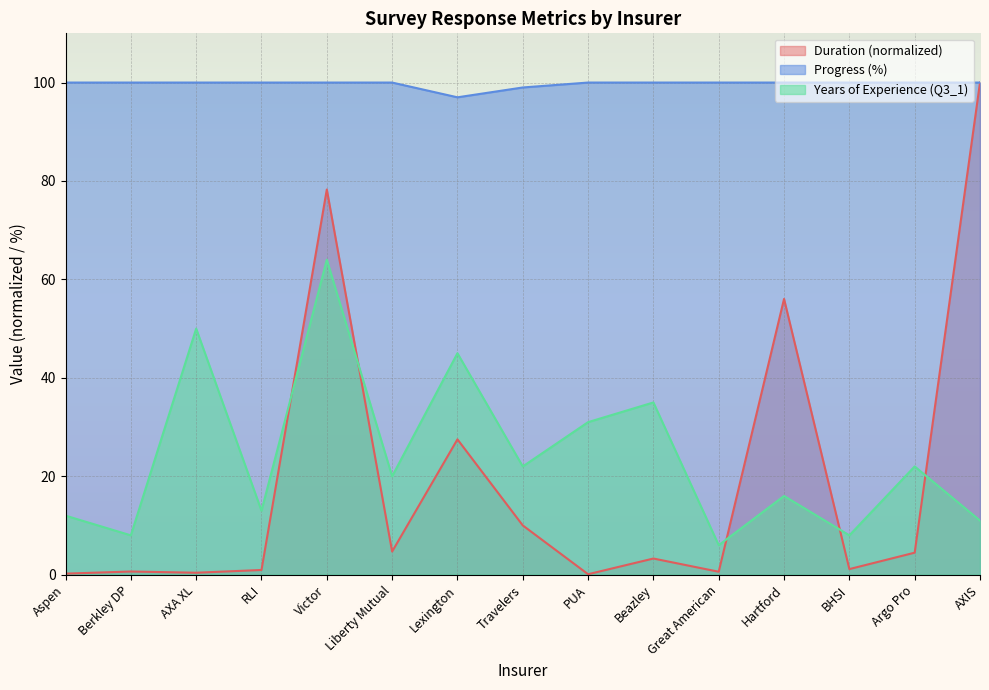

Rank the categories by Duration (in seconds) value from highest to lowest.

AXIS, Victor, Hartford, Lexington, Travelers, Liberty Mutual, Argo Pro, Beazley, BHSI, RLI, Berkley DP, Great American, AXA XL, Aspen, PUA